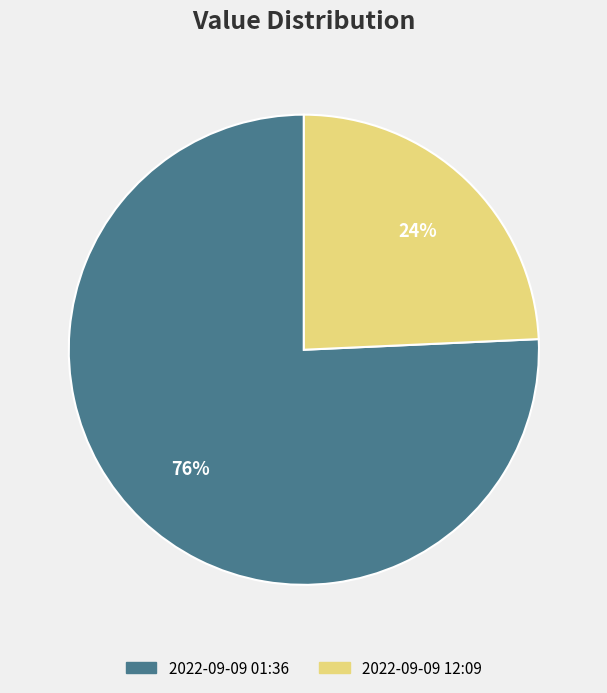

To the nearest percent, what is the average slice percentage?

50%